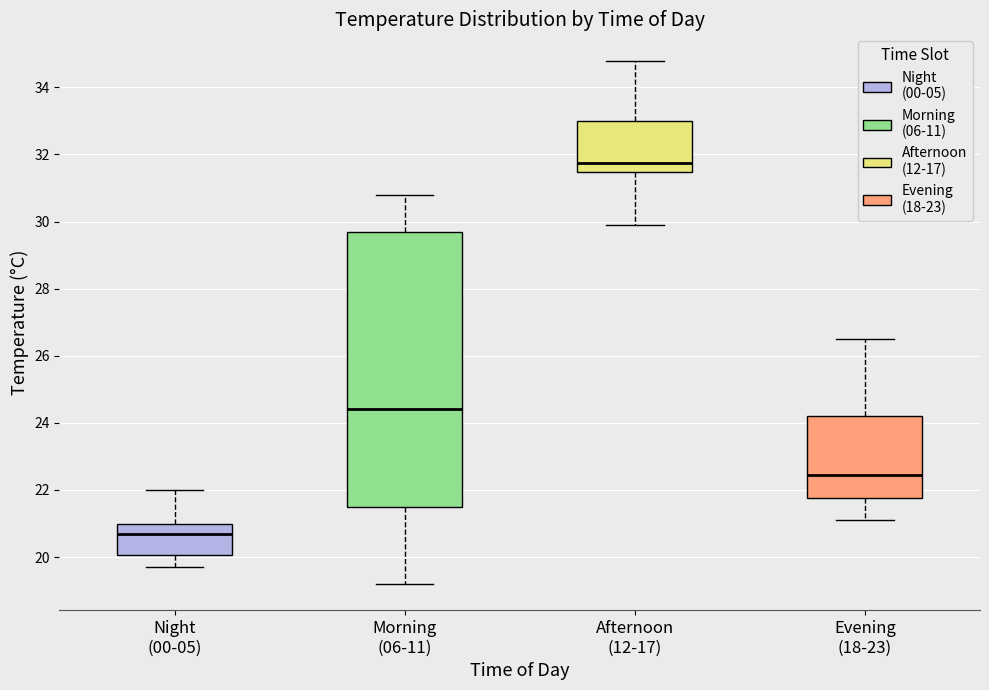

Which box is the tallest, from its lower edge to its upper edge?

Morning (06-11)